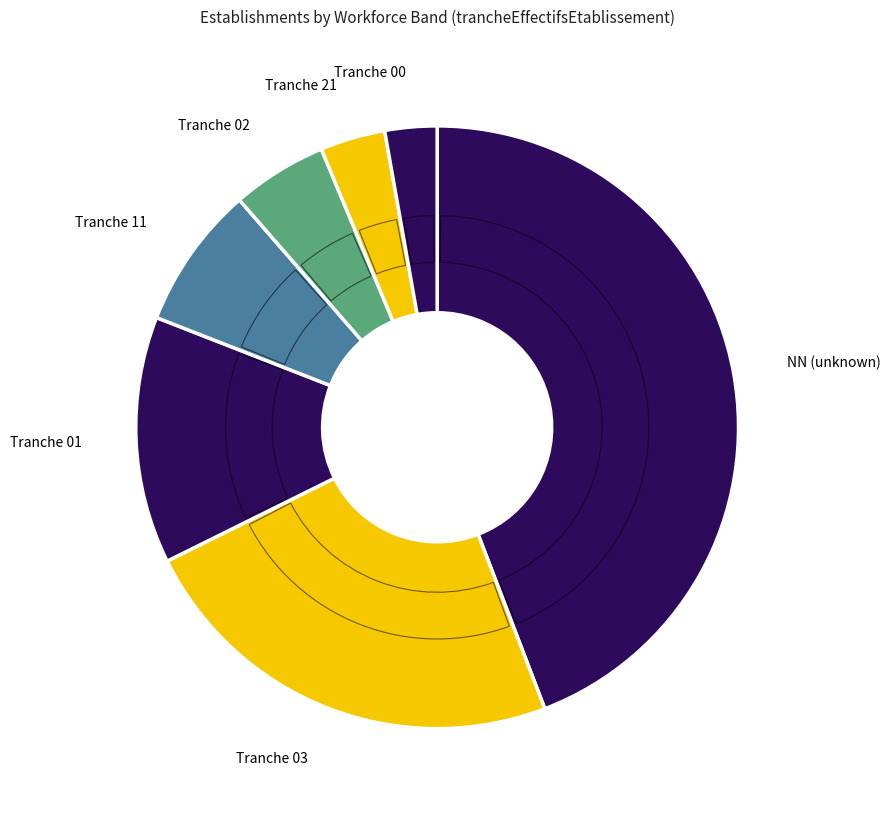

How many slices are in this pie chart?

7